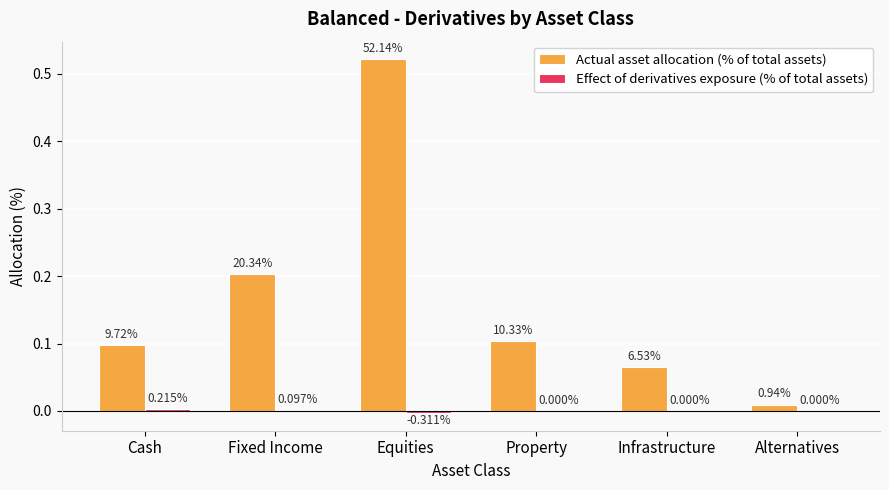

Are the bars grouped side by side (vs. stacked)?

Yes